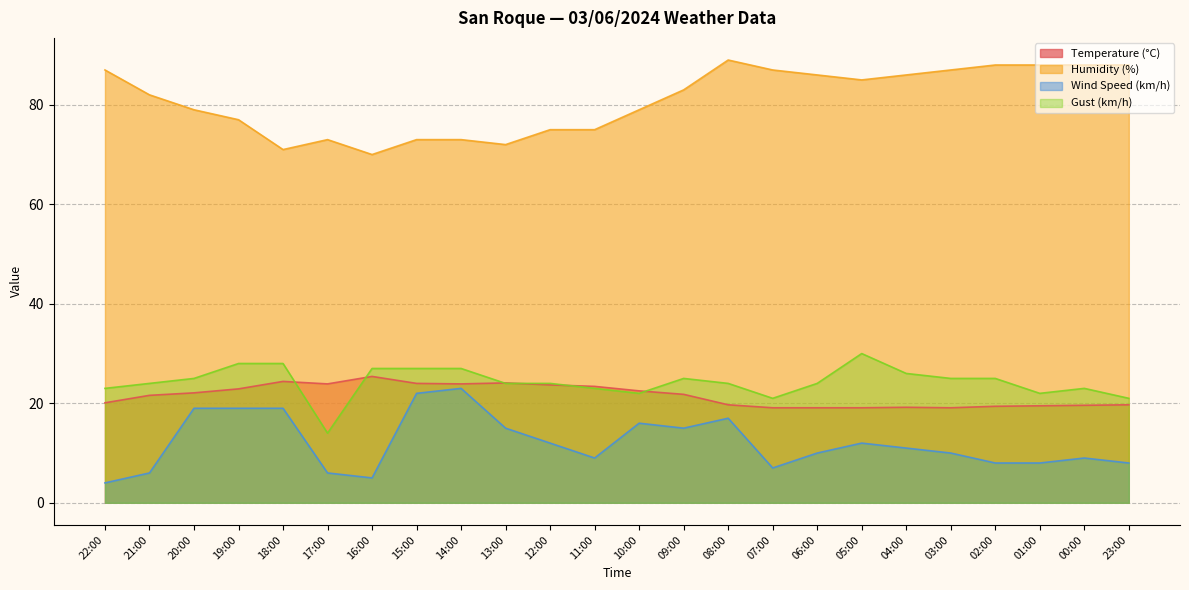

True or false: Humidity (%) has more than 1 interior local peaks.

True